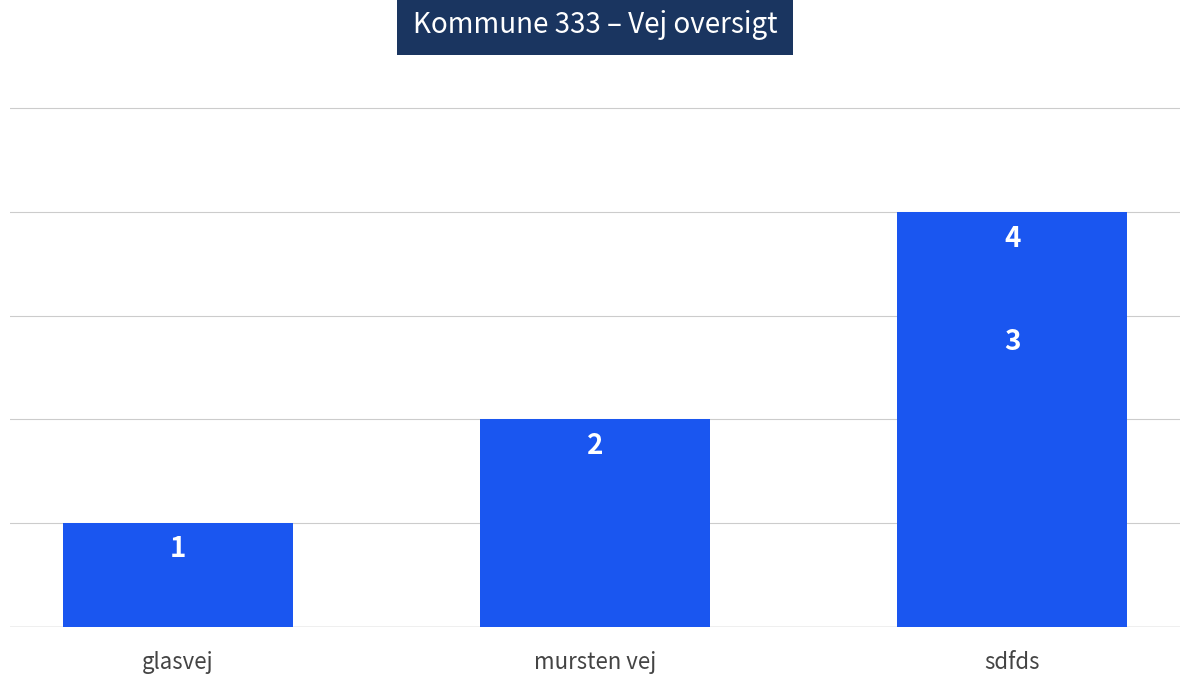

What value does the data have at sdfds?

3